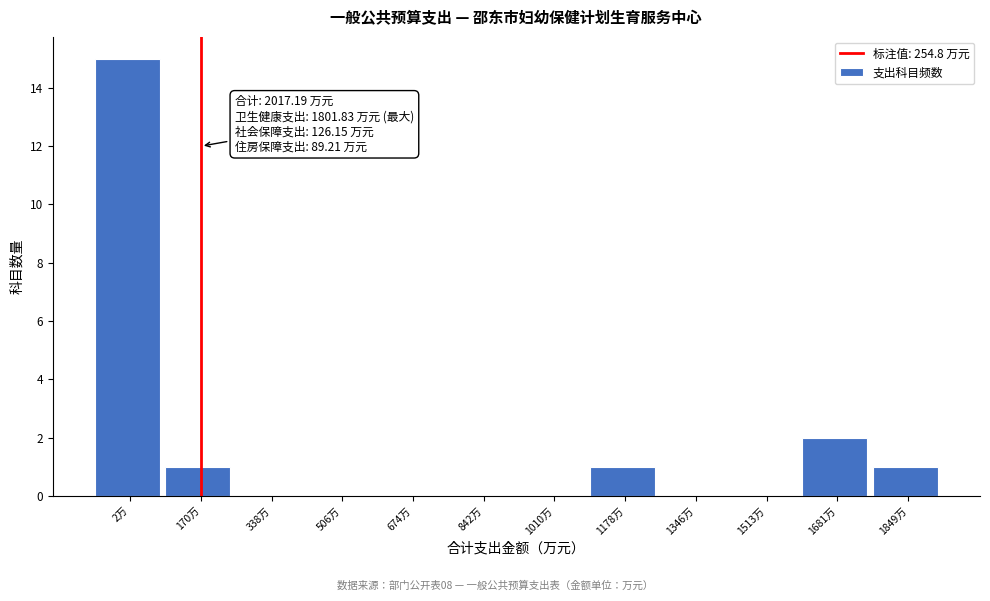

Reading left to right, transcribe all the data shown in this chart.

2万=15	170万=1	338万=0	506万=0	674万=0	842万=0	1010万=0	1178万=1	1346万=0	1513万=0	1681万=2	1849万=1